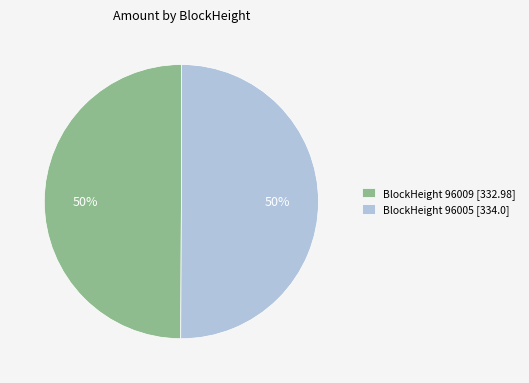

Is the sum of BlockHeight 96005 and BlockHeight 96009 greater than half?

Yes